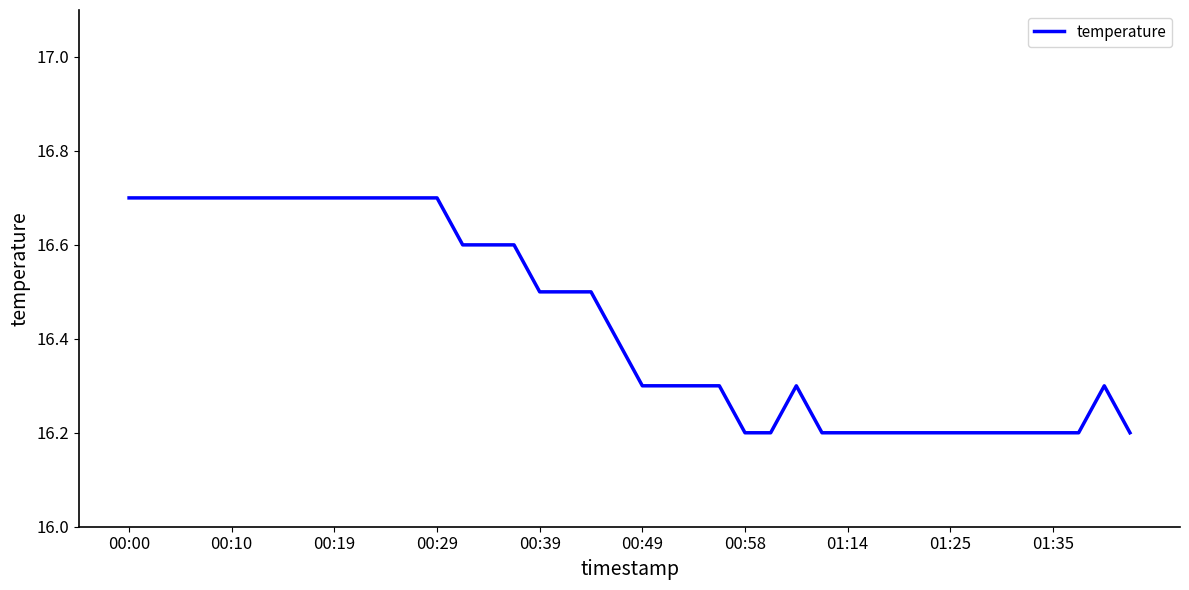

What is the maximum value shown in the chart?

16.7